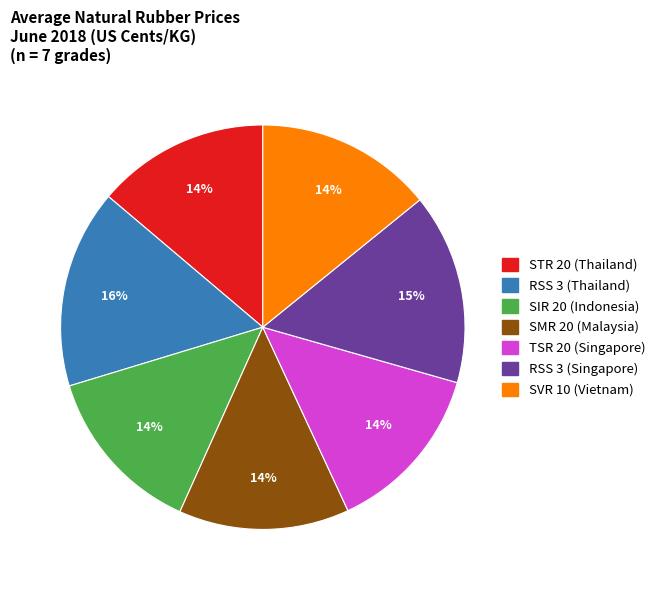

The STR 20 (Thailand) slice represents 14% of the pie. True or false?

True